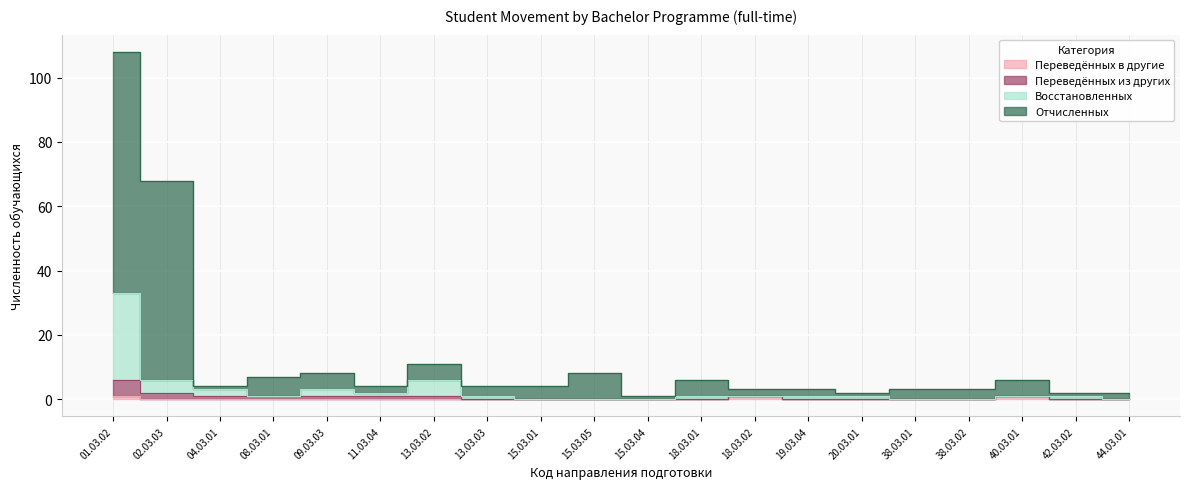

Rank the series by their maximum value, from lowest to highest.

Переведённых в другие, Переведённых из других, Восстановленных, Отчисленных